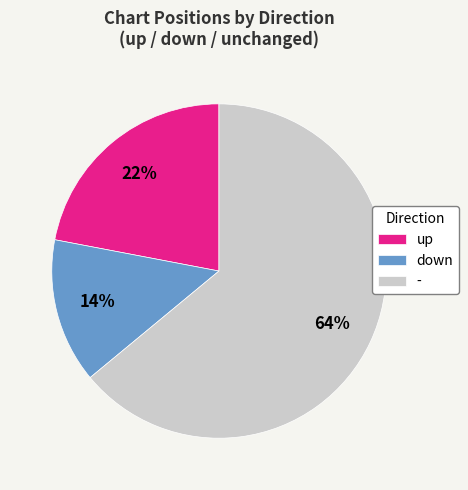

Which category accounts for the majority?

-